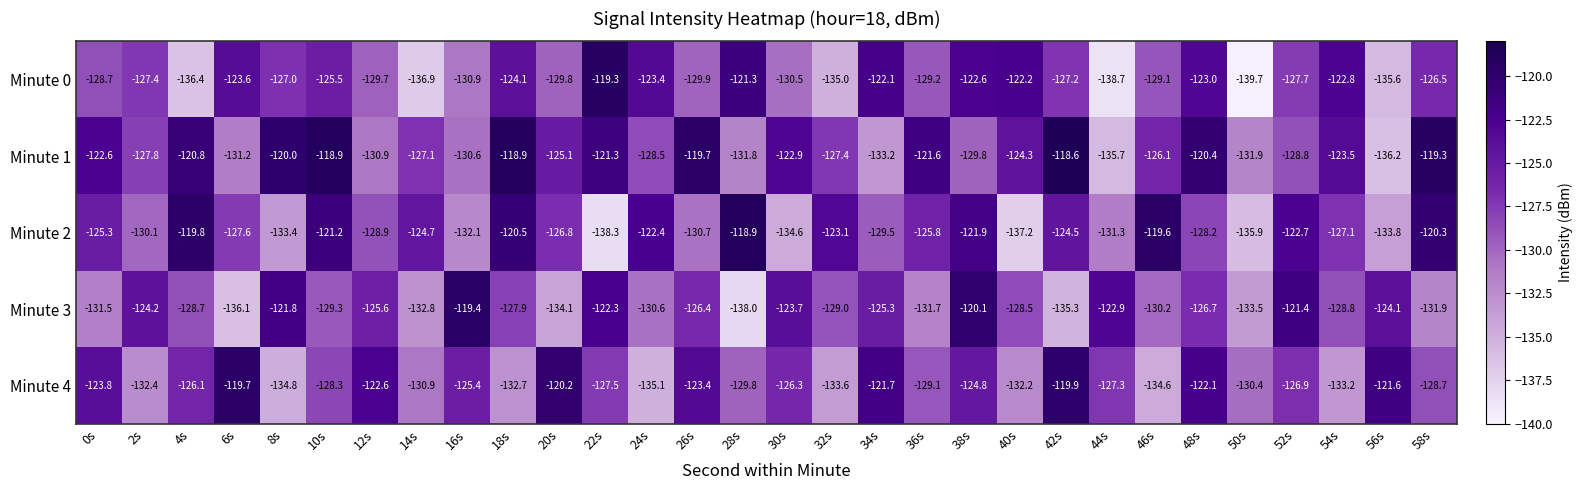

What is the maximum value shown in the chart?

-118.6